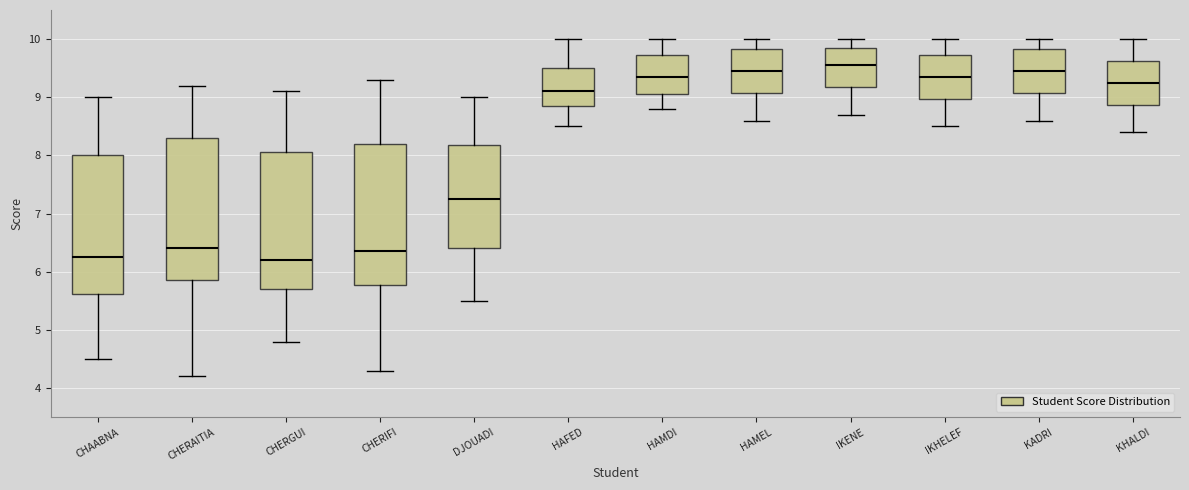

Reading left to right, transcribe this box plot: for each box, give where its median line is, the range the box spans, and where its two whiskers end, as read against the y-axis. The values are not printed on the chart, so give them approximately, as read against the axis.

CHAABNA: median 6.3, box 5.6 to 8.0, whiskers 4.5 to 9.0
CHERAITIA: median 6.4, box 5.9 to 8.3, whiskers 4.2 to 9.2
CHERGUI: median 6.2, box 5.7 to 8.1, whiskers 4.8 to 9.1
CHERIFI: median 6.4, box 5.8 to 8.2, whiskers 4.3 to 9.3
DJOUADI: median 7.3, box 6.4 to 8.2, whiskers 5.5 to 9.0
HAFED: median 9.1, box 8.9 to 9.5, whiskers 8.5 to 10.0
HAMDI: median 9.4, box 9.1 to 9.7, whiskers 8.8 to 10.0
HAMEL: median 9.5, box 9.1 to 9.8, whiskers 8.6 to 10.0
IKENE: median 9.6, box 9.2 to 9.9, whiskers 8.7 to 10.0
IKHELEF: median 9.4, box 9.0 to 9.7, whiskers 8.5 to 10.0
KADRI: median 9.5, box 9.1 to 9.8, whiskers 8.6 to 10.0
KHALDI: median 9.3, box 8.9 to 9.6, whiskers 8.4 to 10.0